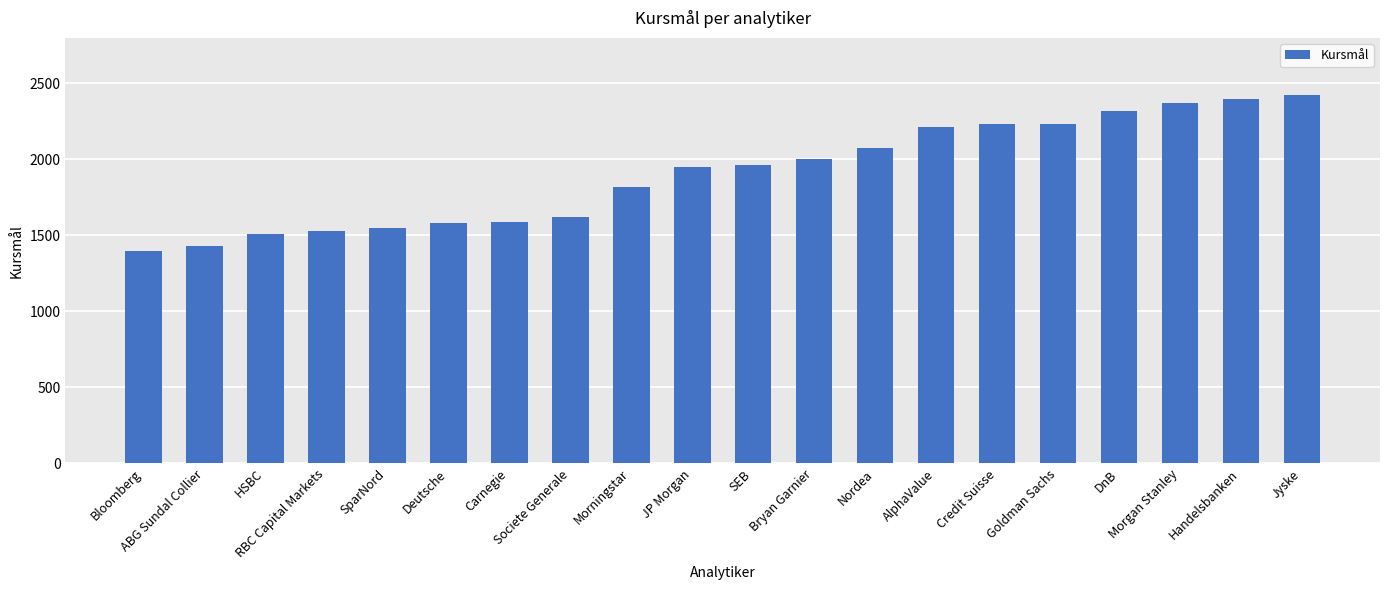

What is the difference between the maximum and second lowest values?

995